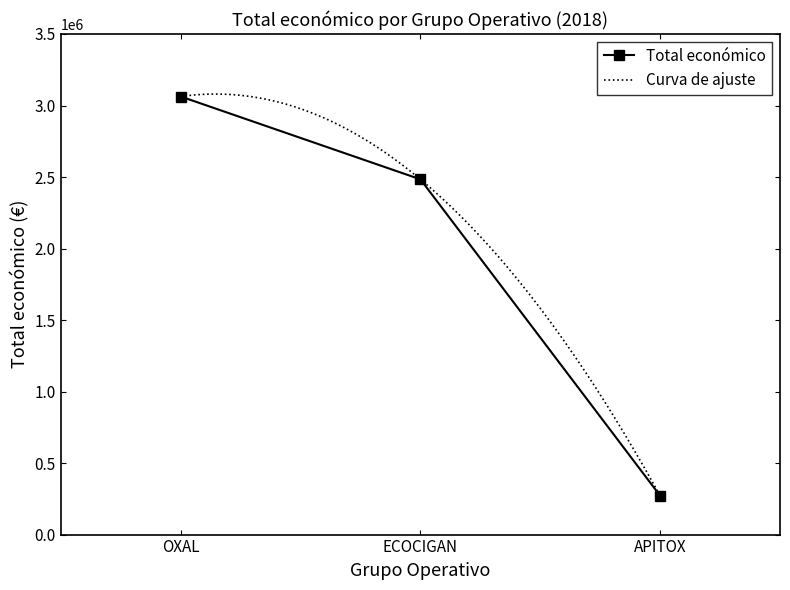

Which category has the lowest value in the Total económico series?

APITOX